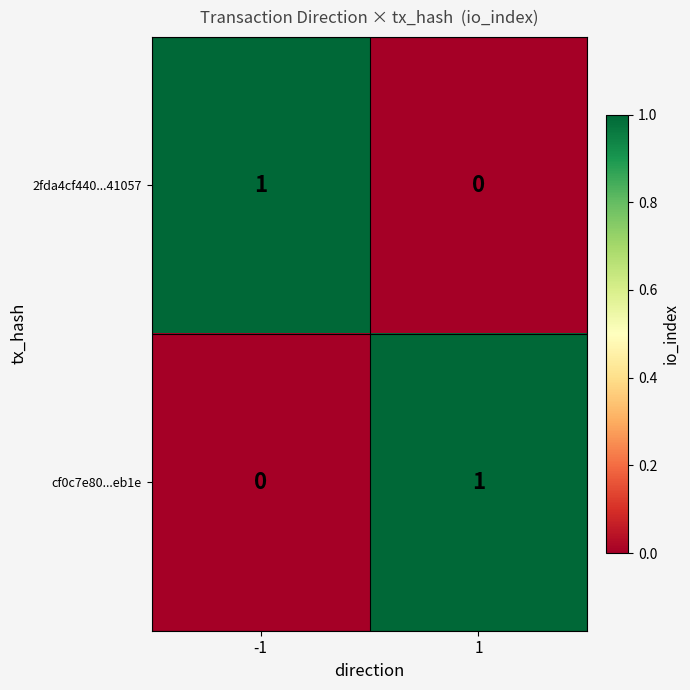

Rank the categories by cf0c7e80...eb1e value from highest to lowest.

1, -1